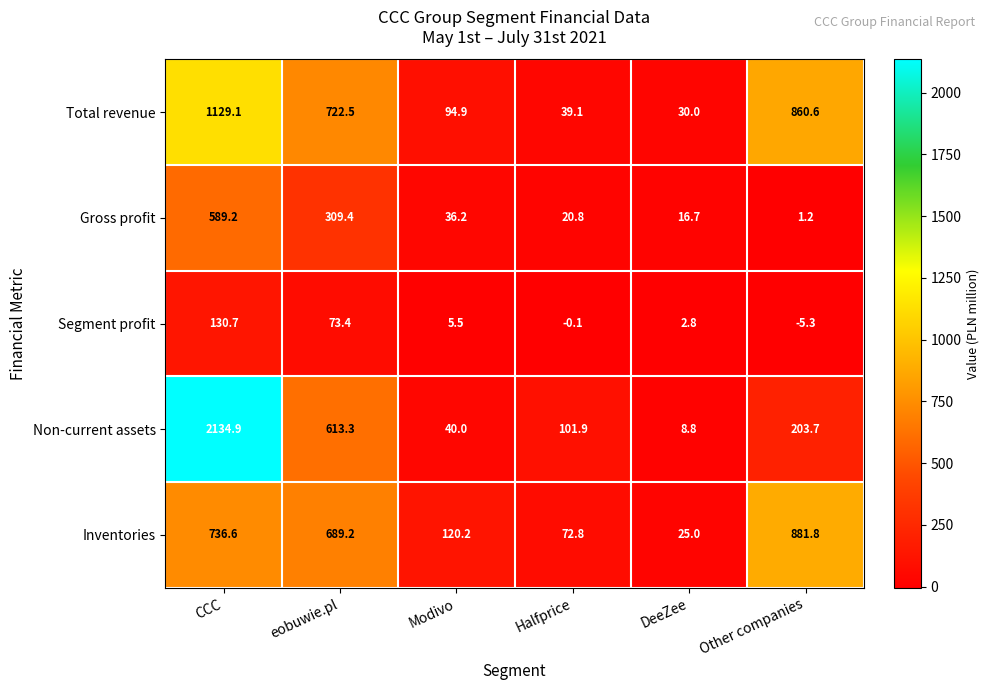

What is the spread (max minus min) of values at eobuwie.pl?

649.1